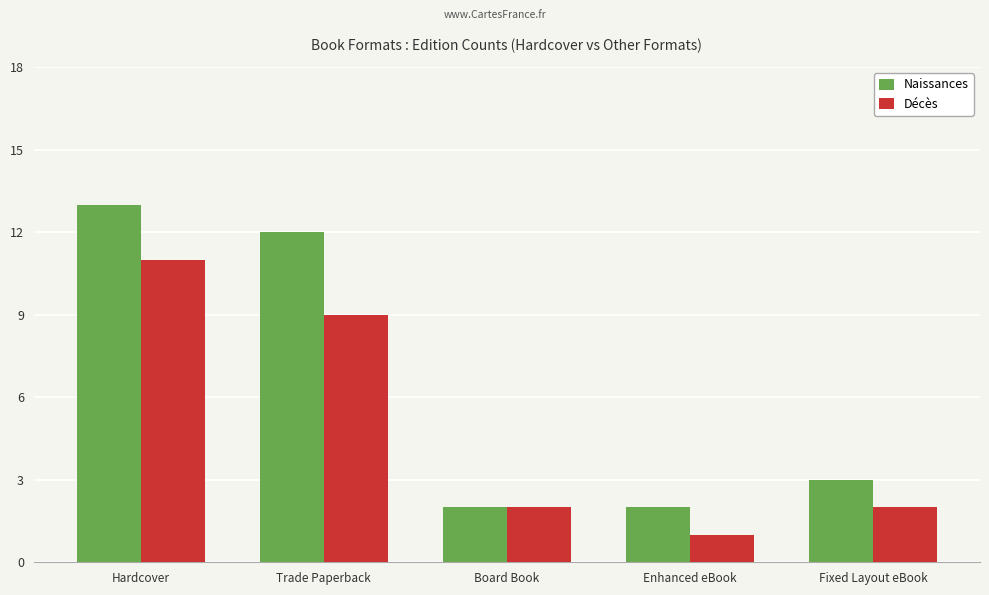

How many Décès values are between 2 and 9?

3